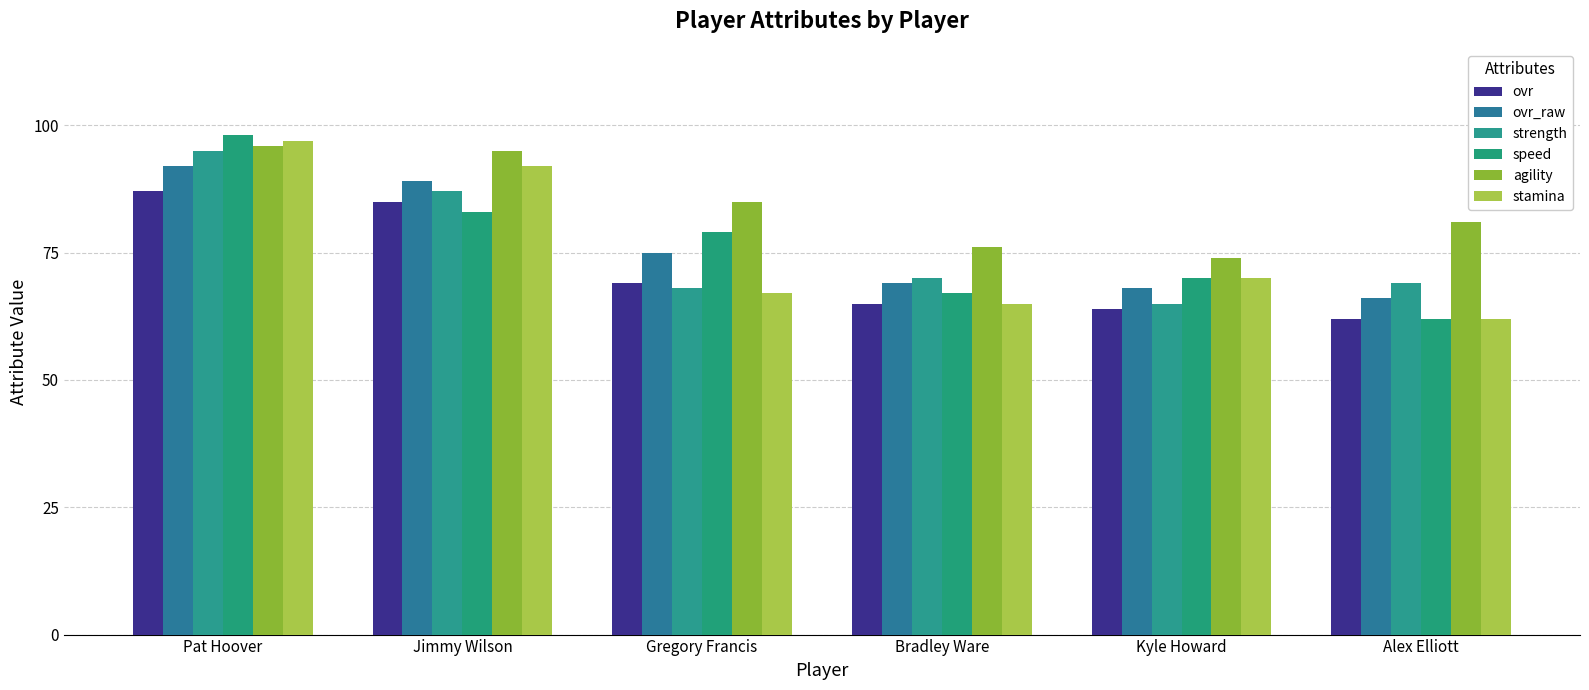

How many categories are shown in the chart?

6